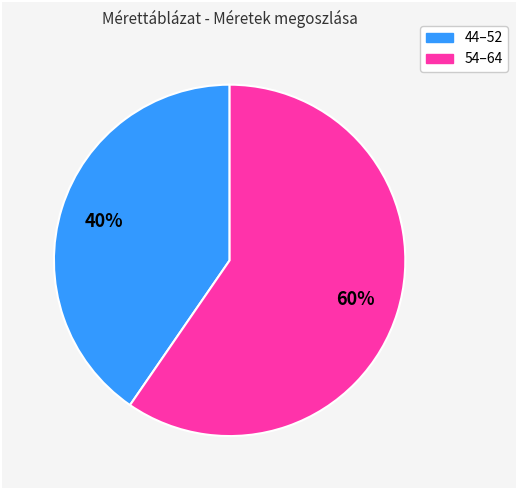

Is there any slice that represents more than half of the pie?

Yes